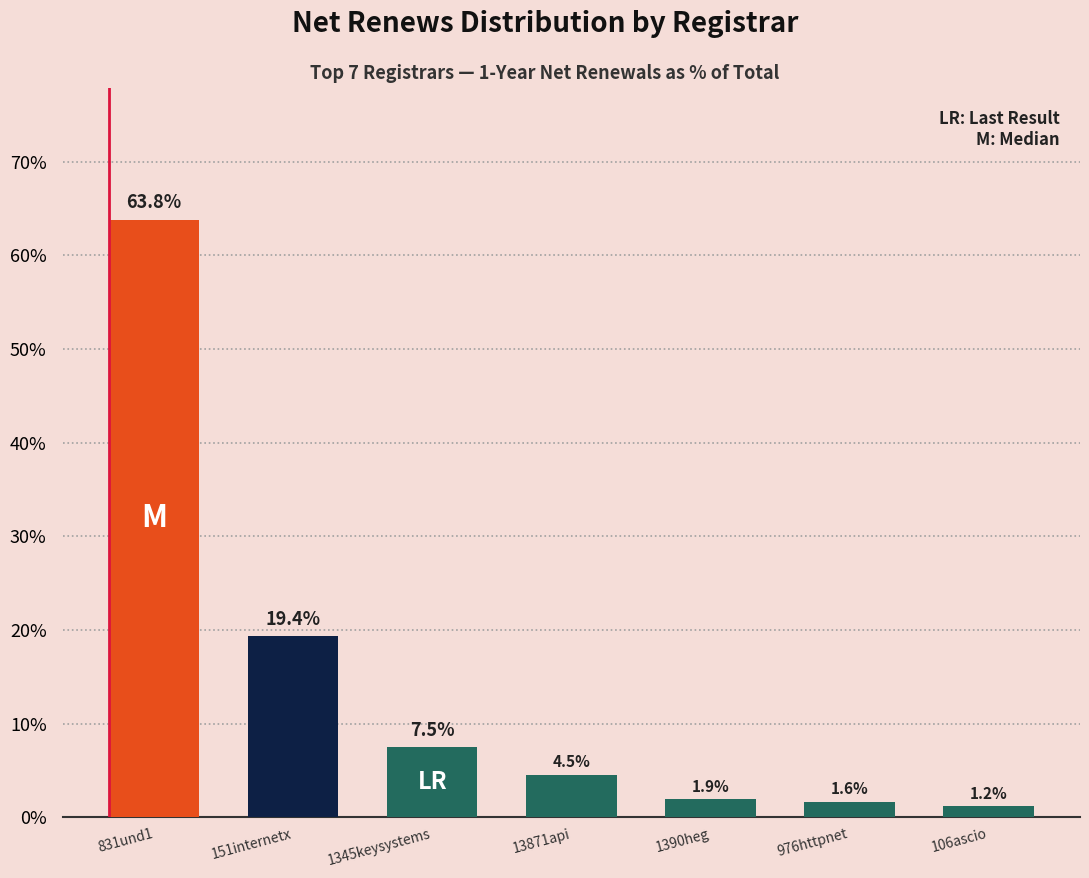

What is the ratio of the value at 976httpnet to the value at 13871api?

0.4